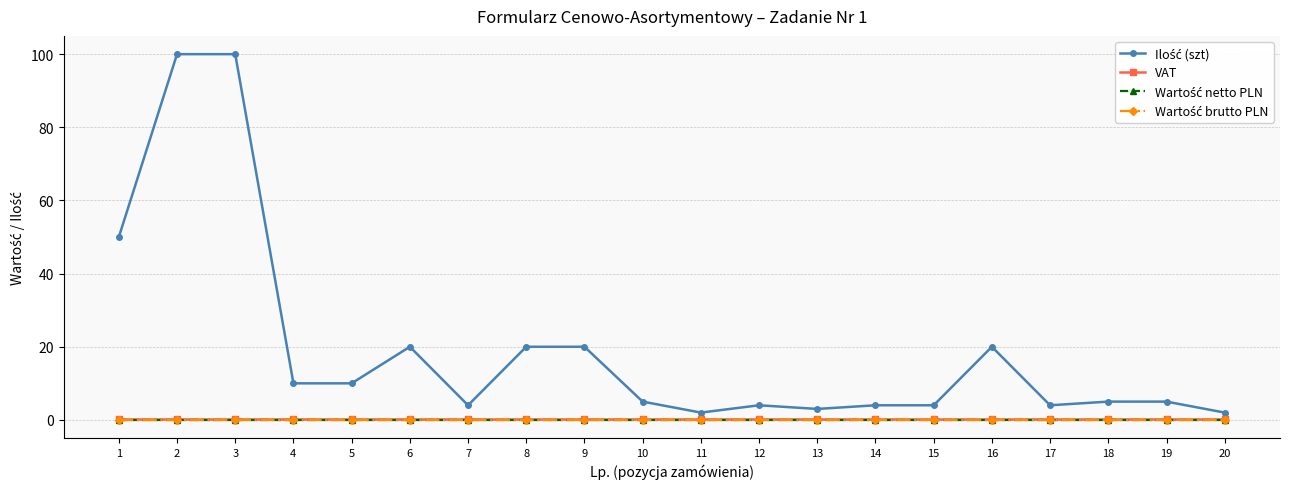

Which category has the lowest value across all series?

1